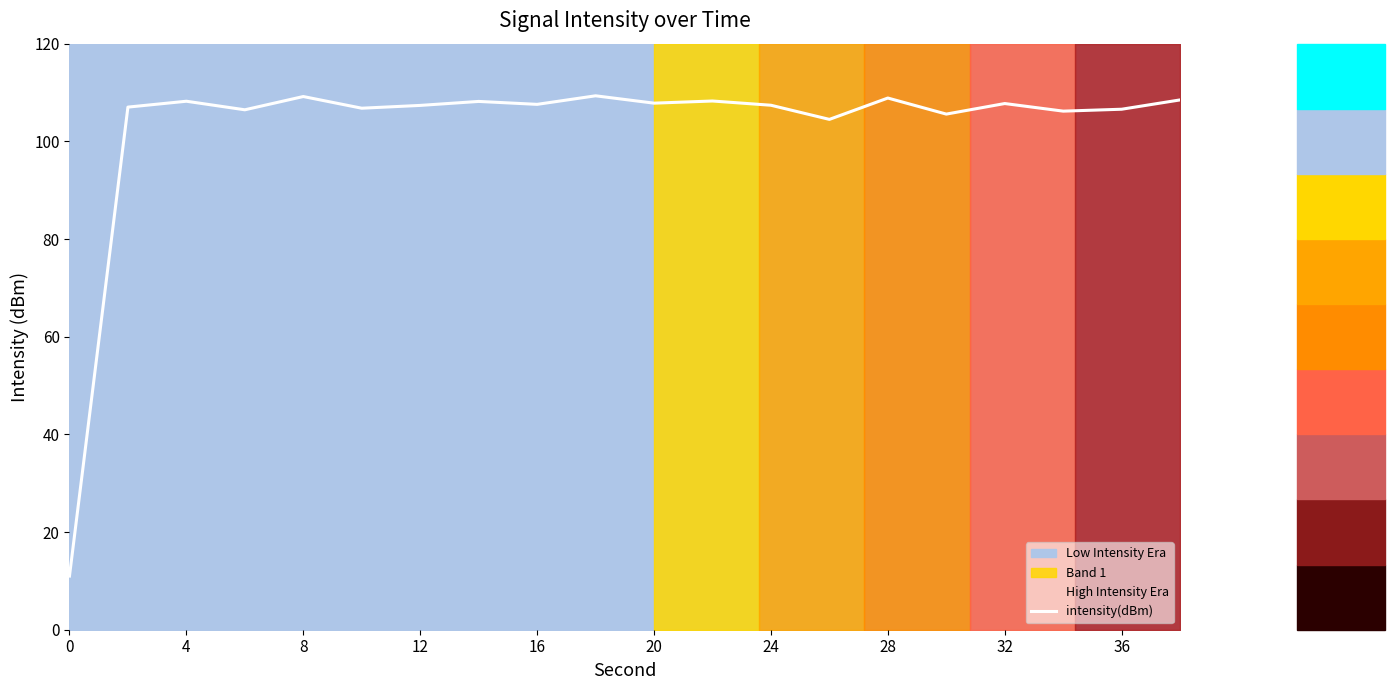

Is it true that intensity(dBm) equals 109.2 at 8?

True